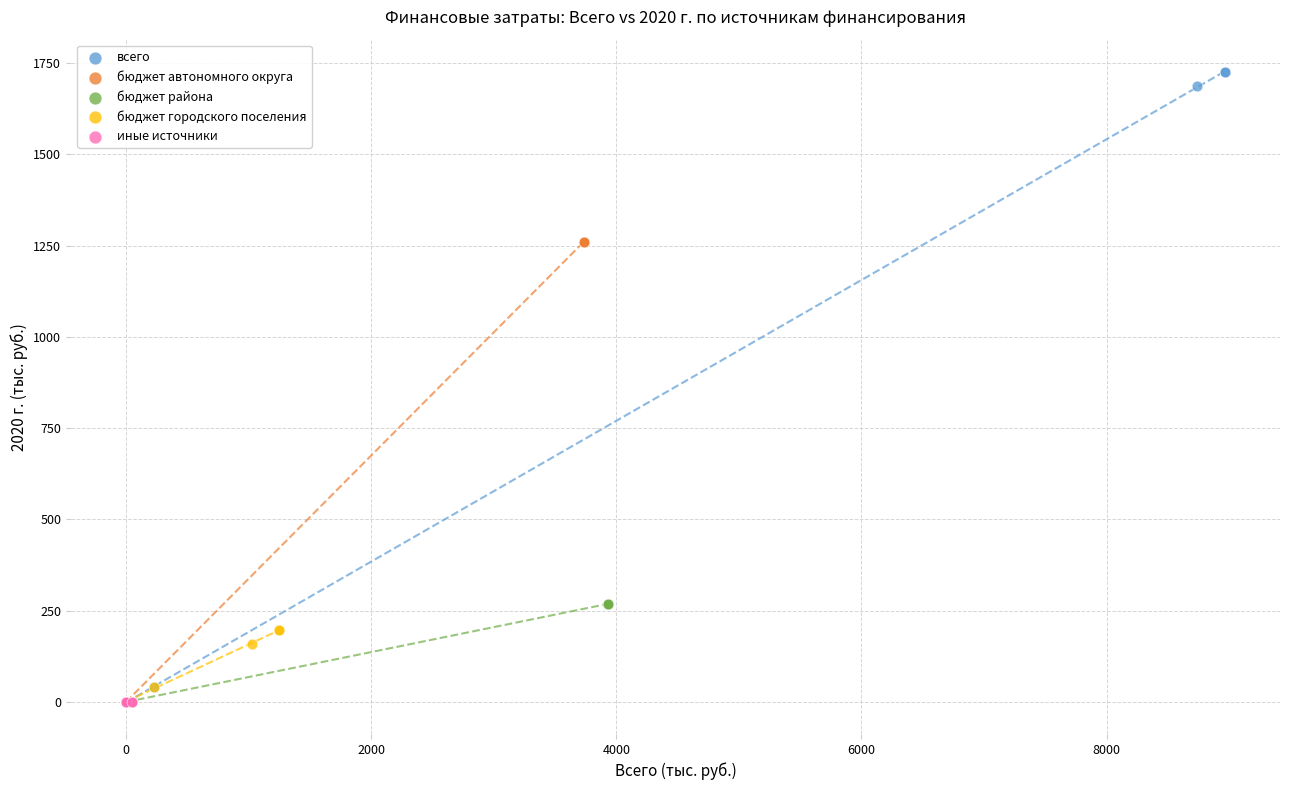

What are all the series names shown in the legend?

всего, бюджет автономного округа, бюджет района, бюджет городского поселения, иные источники